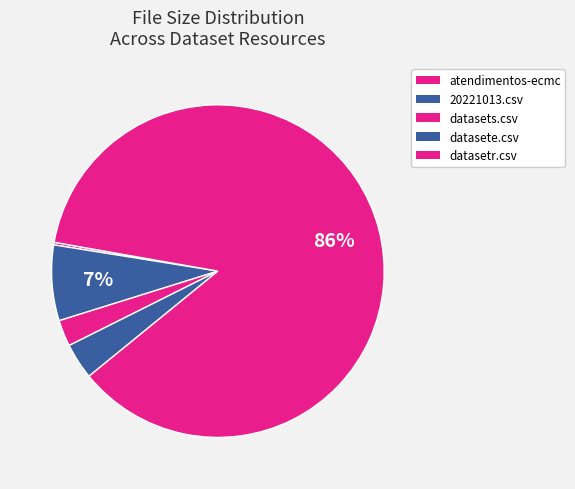

Count the number of slices in the pie.

5